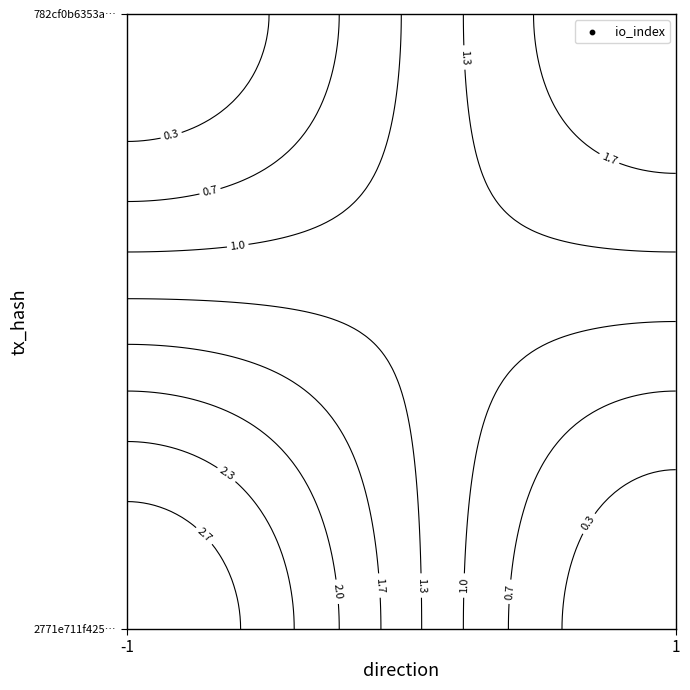

What is the highest value of the 2771e711f4253e614e3758e2ef14374ff639f4d series?

3